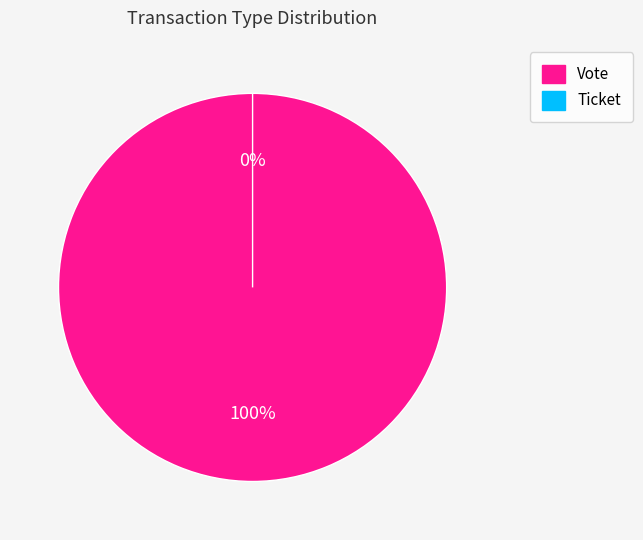

To the nearest percent, what is the combined percentage of Vote and Ticket?

100%